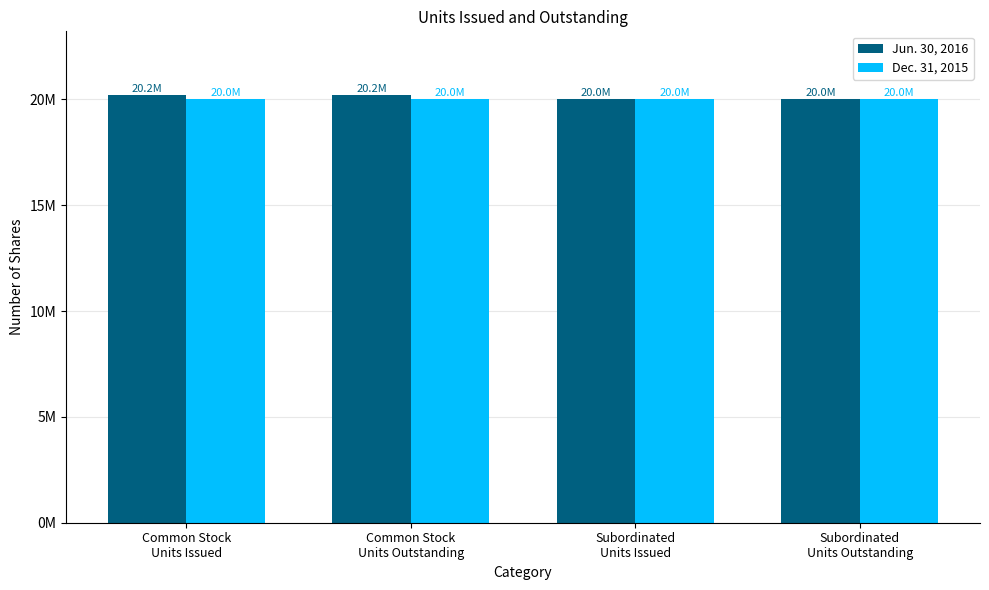

What is the average value of the Jun. 30, 2016 series?

20092010